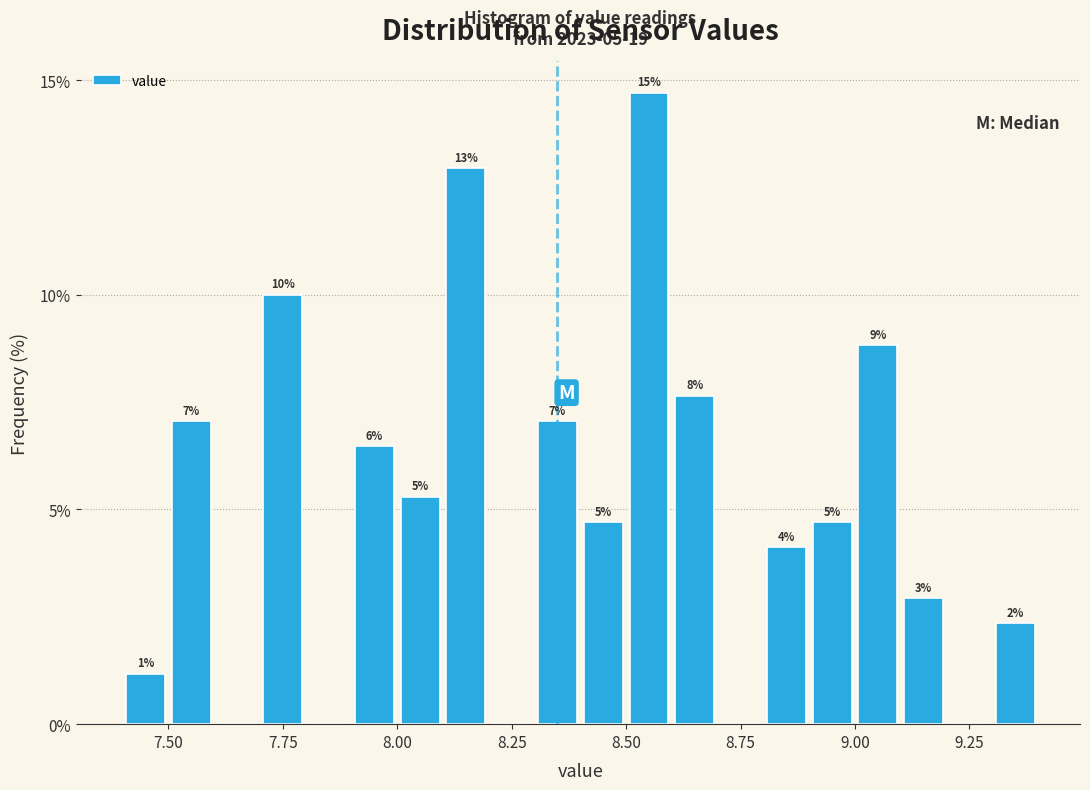

Around what value on the x-axis is the tallest bar? Give the approximate position of its centre, as read against the axis.

8.55